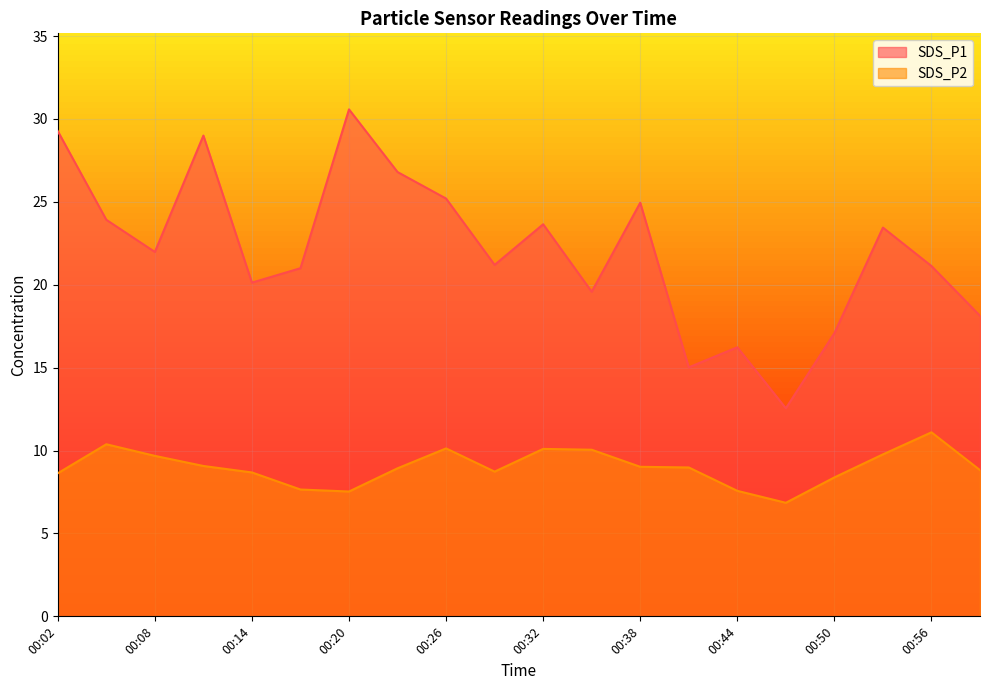

How many lines are shown in the chart?

2